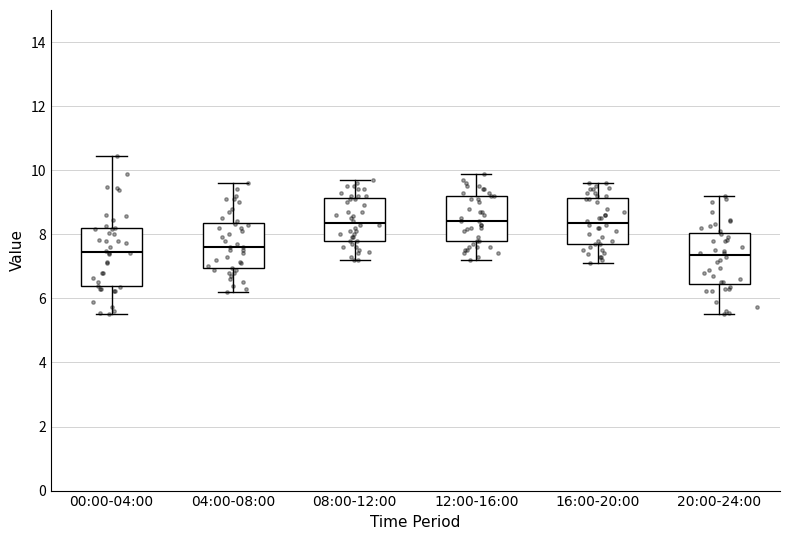

Where does the median line of the box for 04:00-08:00 sit on the y-axis? The values are not printed on the chart, so give them approximately, as read against the axis.

7.6